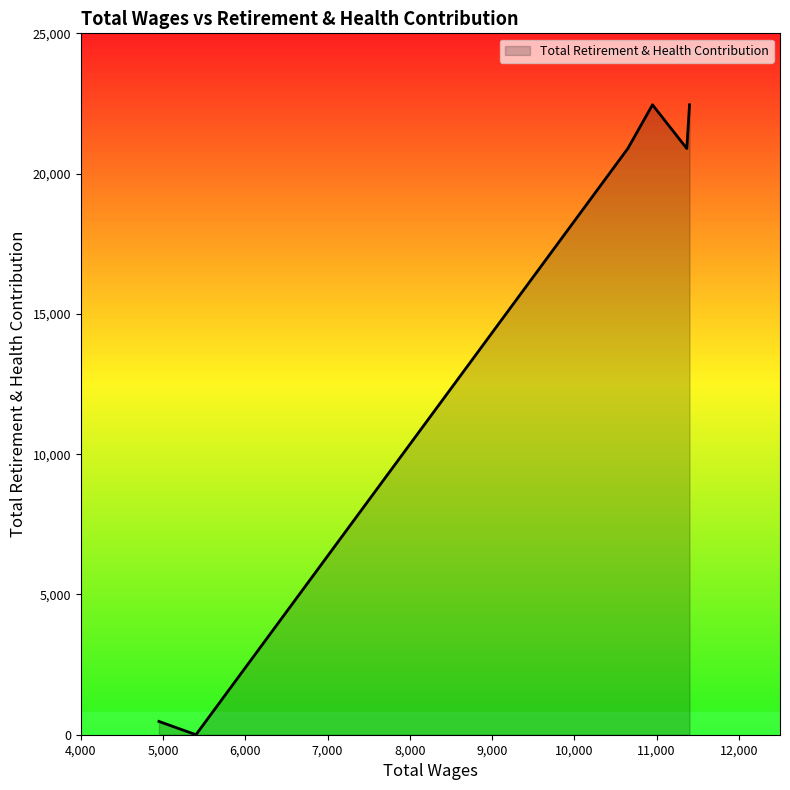

What is the maximum value shown in the chart?

22453